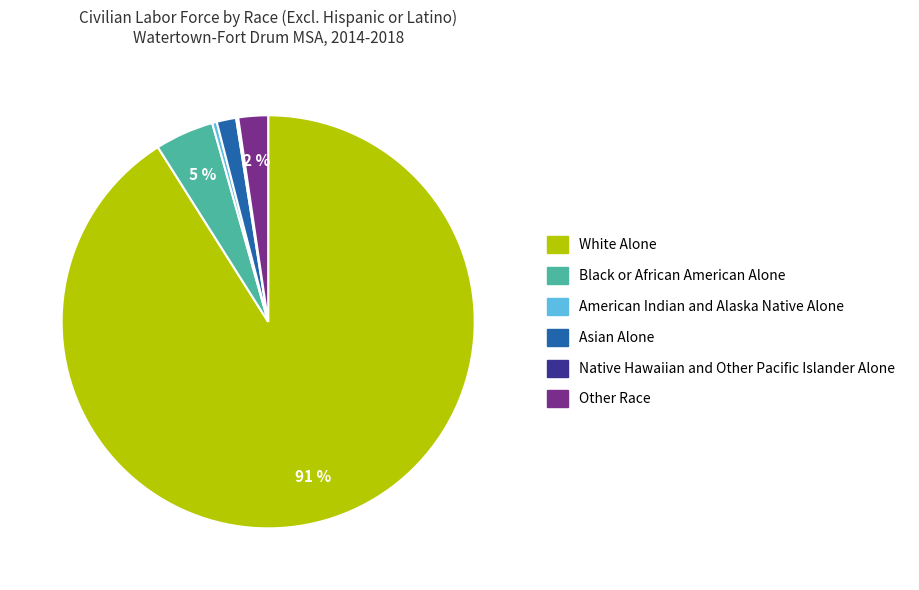

The Black or African American Alone slice represents 16% of the pie. True or false?

False